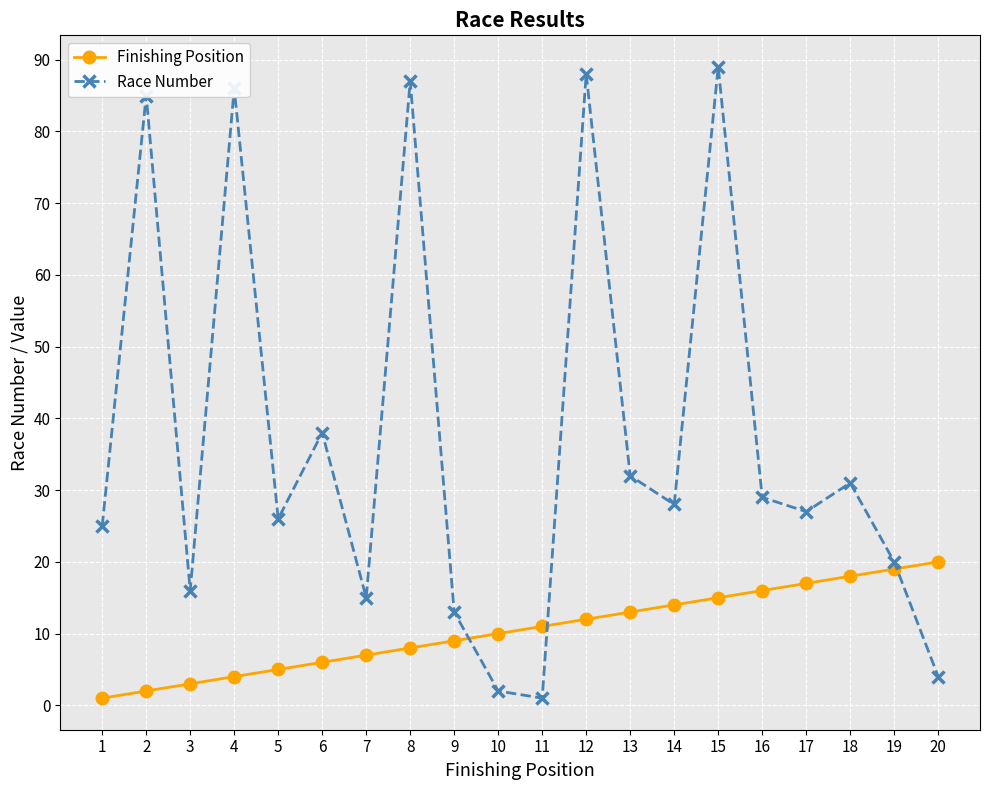

What is the difference between the highest and lowest values at 12?

76